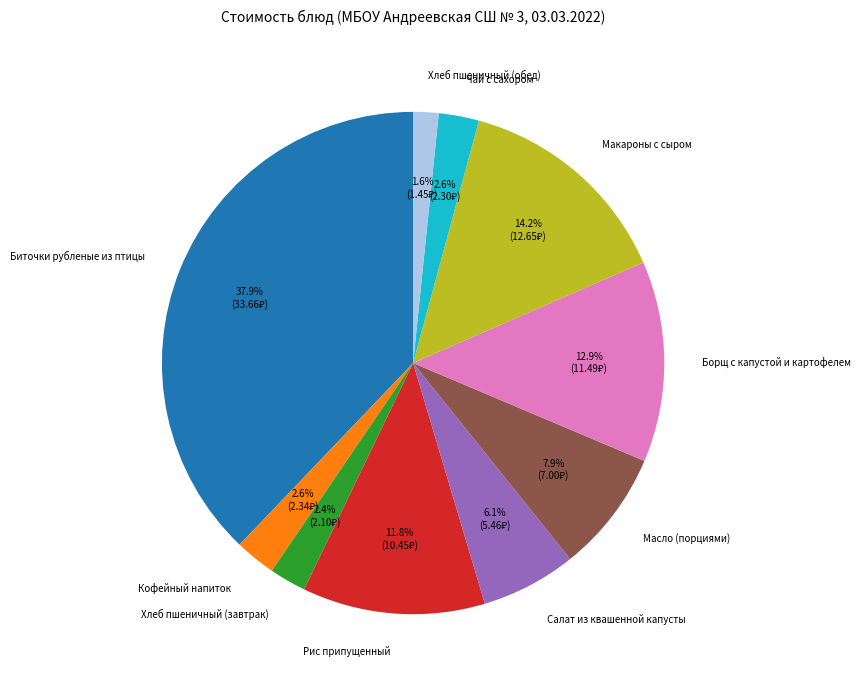

How much of the chart is everything except Масло (порциями)?

92.1%